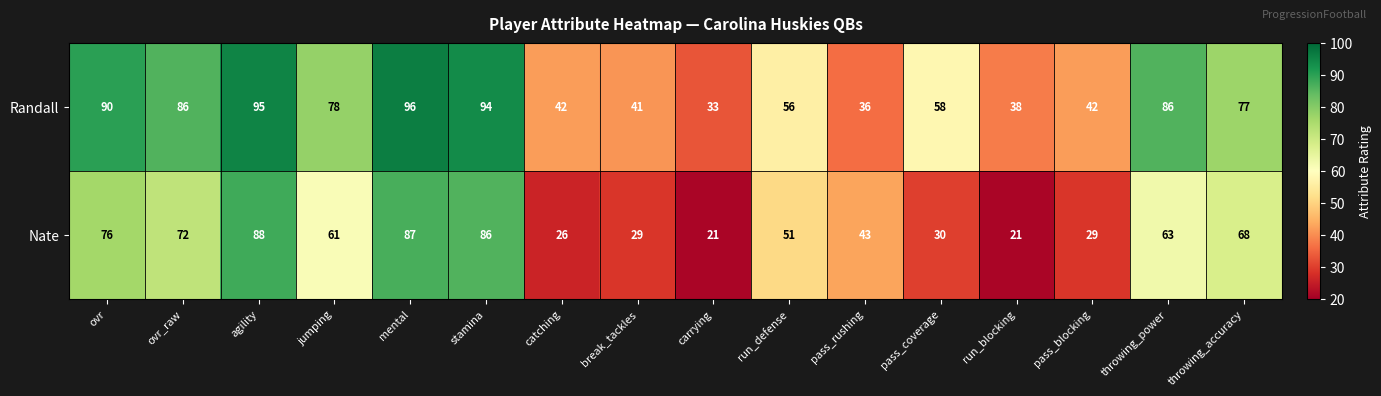

Which series has the largest range (max minus min)?

Nate